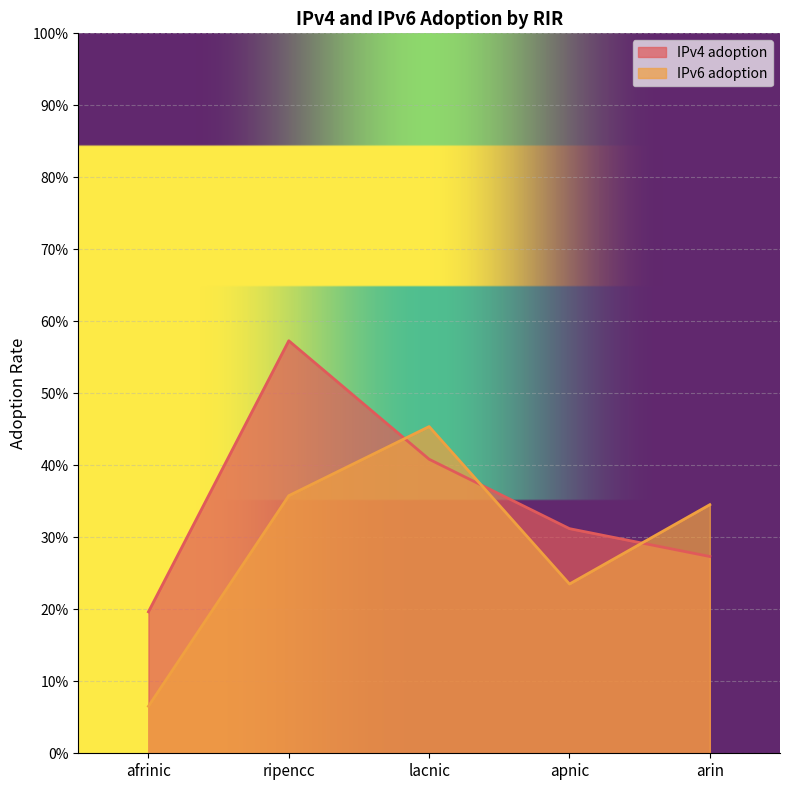

What is the difference between the IPv4 adoption values at afrinic and ripencc?

0.4